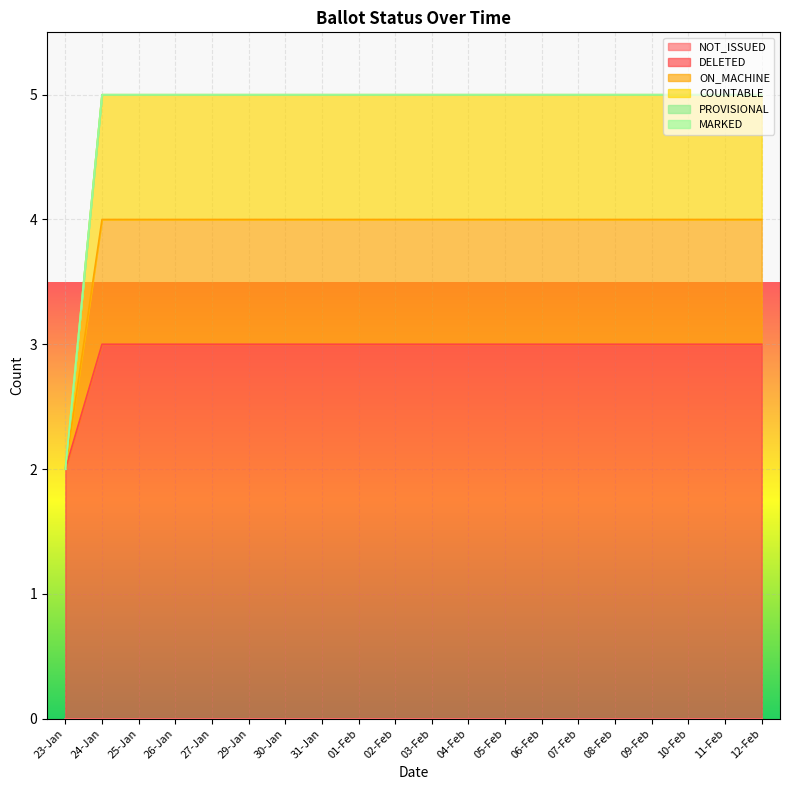

List the labels in order of ON_MACHINE value, smallest first.

23-Jan, 24-Jan, 25-Jan, 26-Jan, 27-Jan, 29-Jan, 30-Jan, 31-Jan, 01-Feb, 02-Feb, 03-Feb, 04-Feb, 05-Feb, 06-Feb, 07-Feb, 08-Feb, 09-Feb, 10-Feb, 11-Feb, 12-Feb